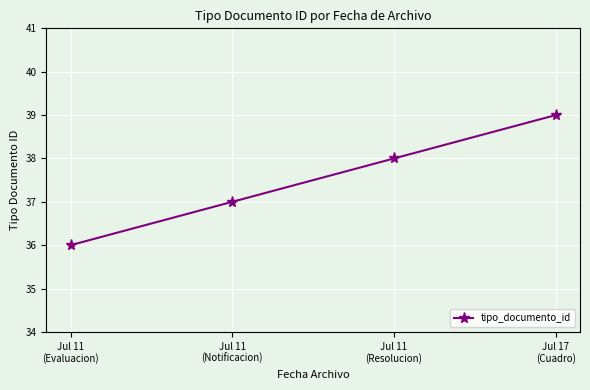

Approximately how many times larger is the value at Jul 17
(Cuadro) compared to Jul 11
(Resolucion)?

1.0